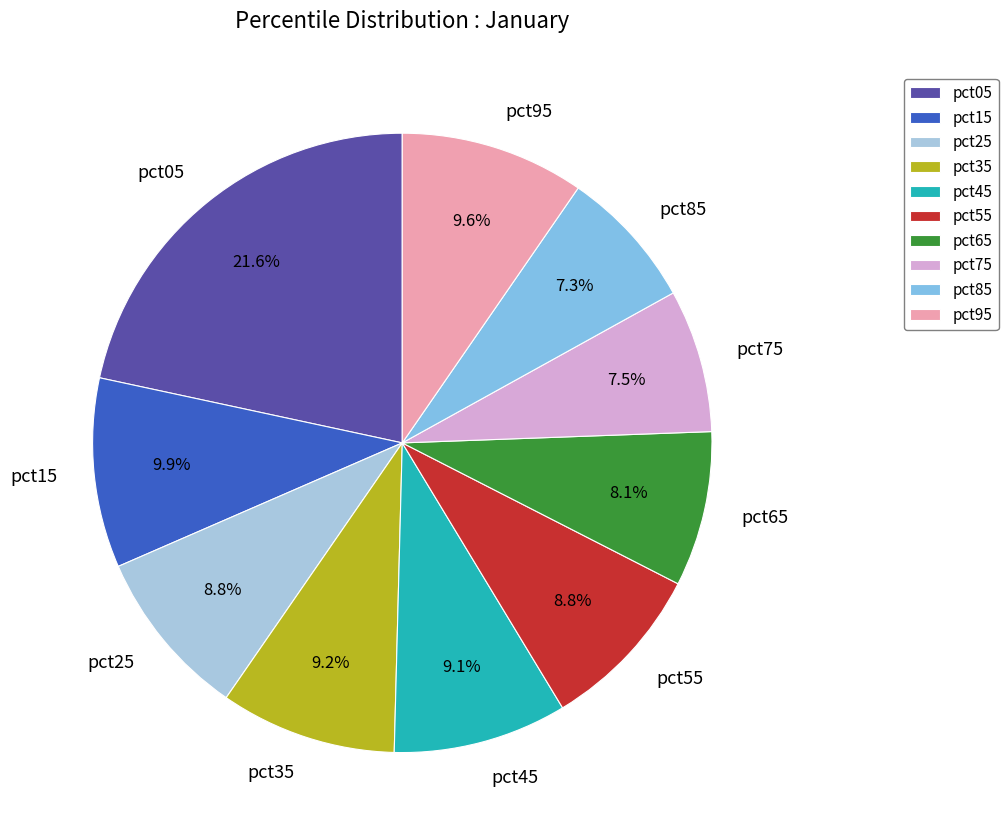

To the nearest percent, what percentage of the pie is pct65?

8%